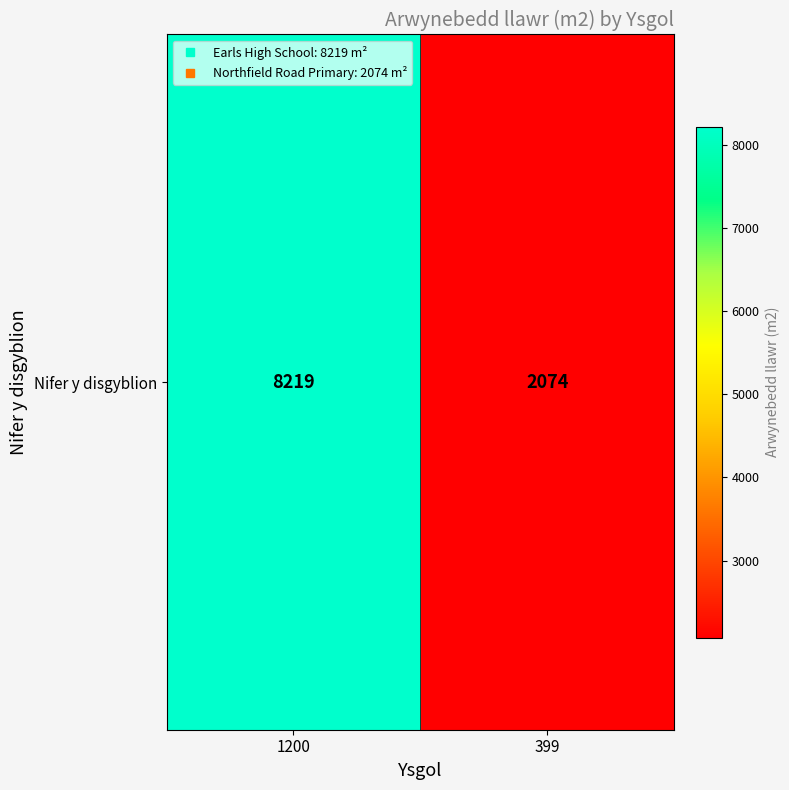

What is the sum of all values?

10293